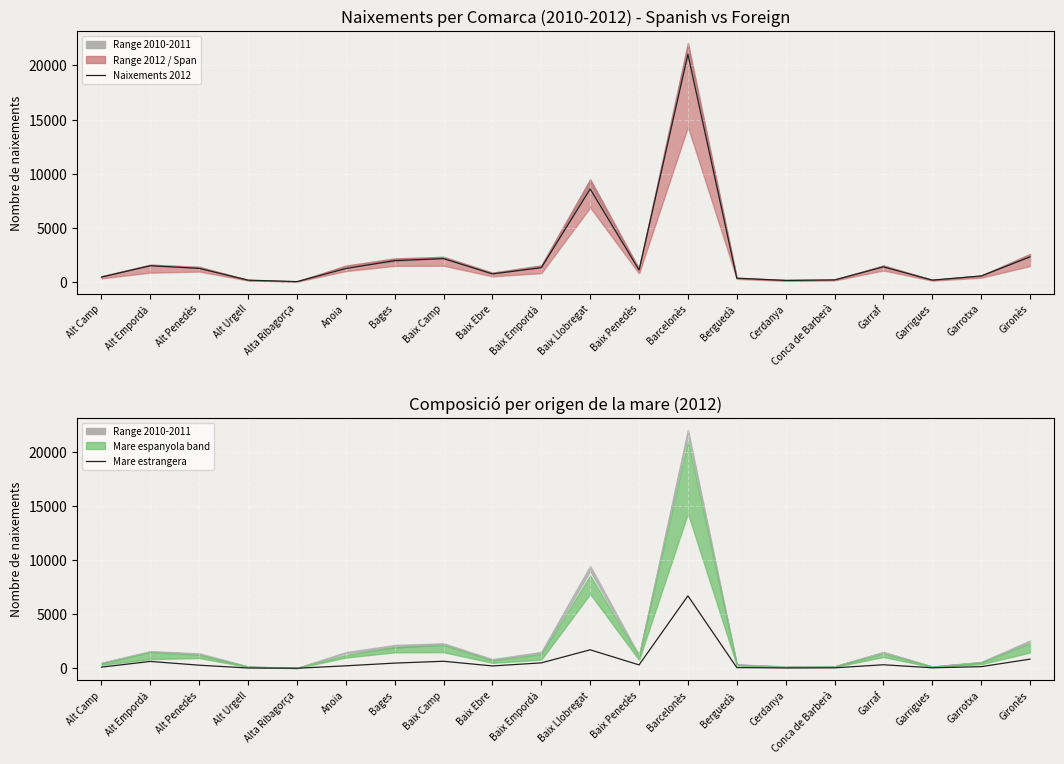

At which category does Mare estrangera reach its first local valley?

Alta Ribagorça